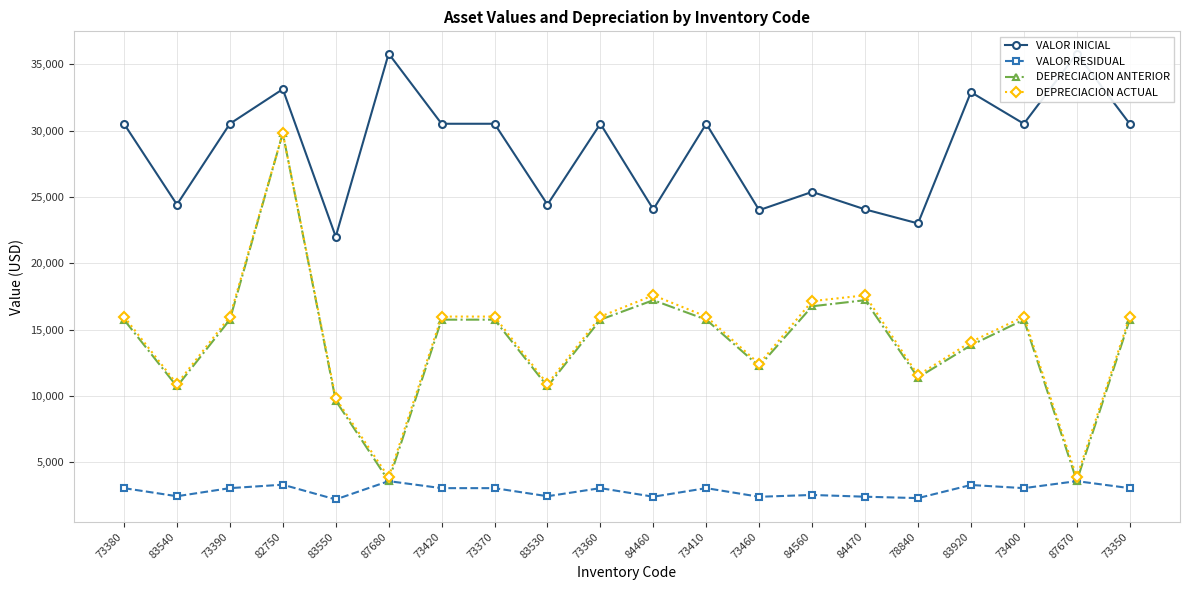

How many lines are shown in the chart?

4